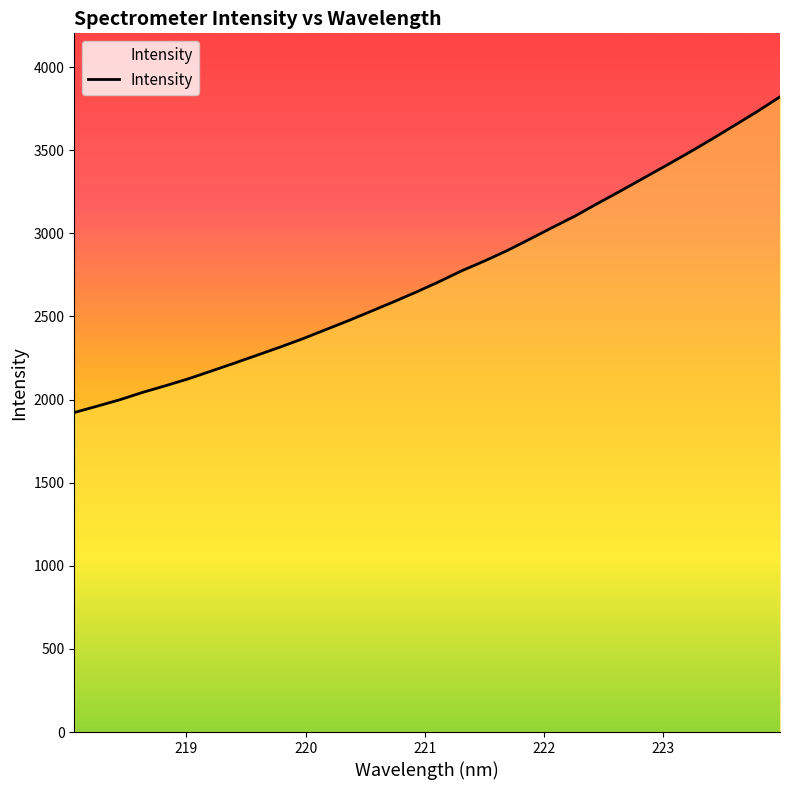

What is the difference between the maximum and minimum values?

1899.0